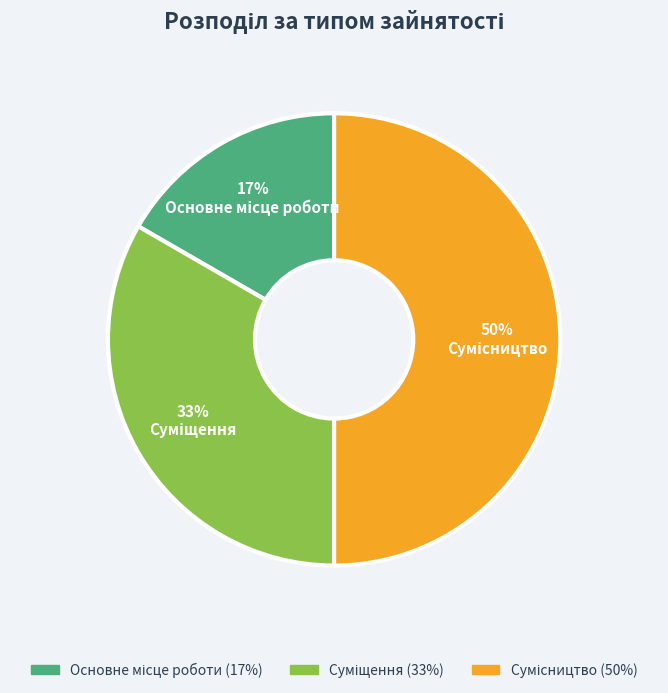

To the nearest percent, what is the difference between the largest and smallest slice percentages?

33%